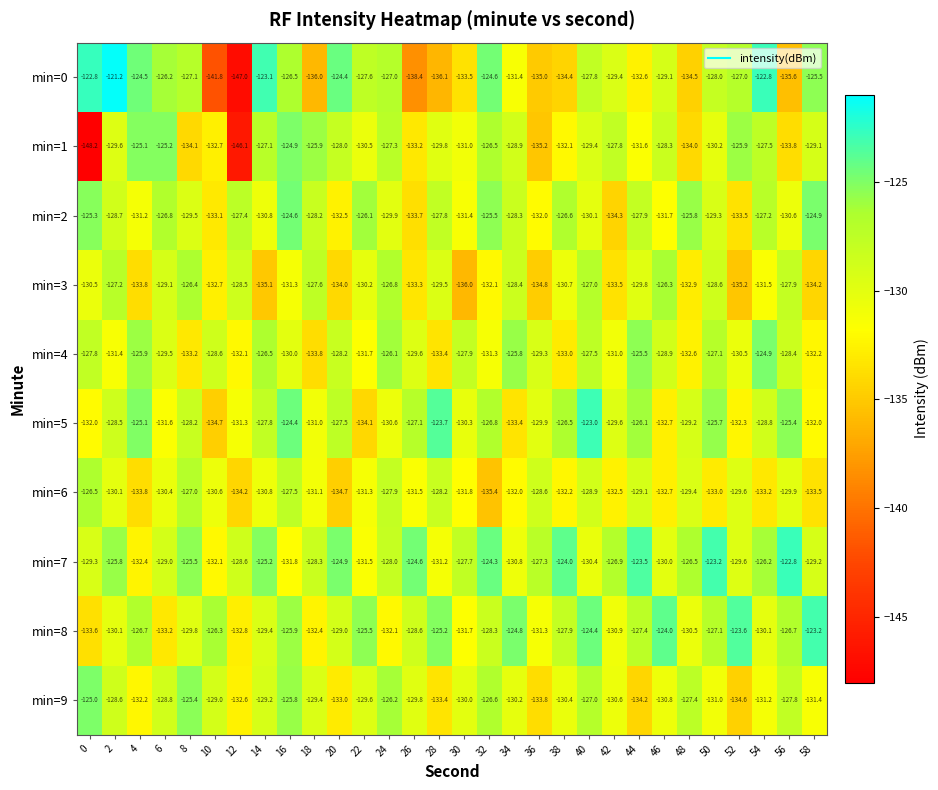

What is the smallest value displayed?

-148.2